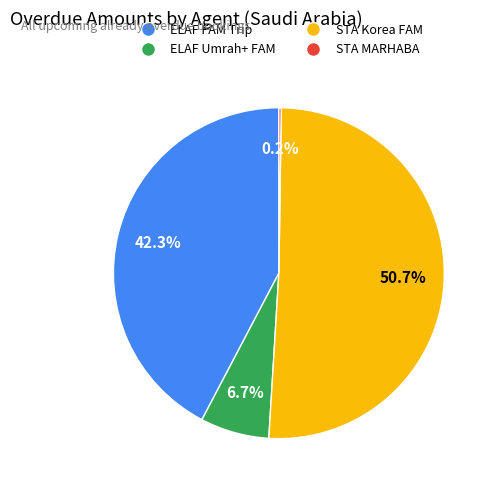

Does STA Korea FAM represent more than half of the total?

Yes